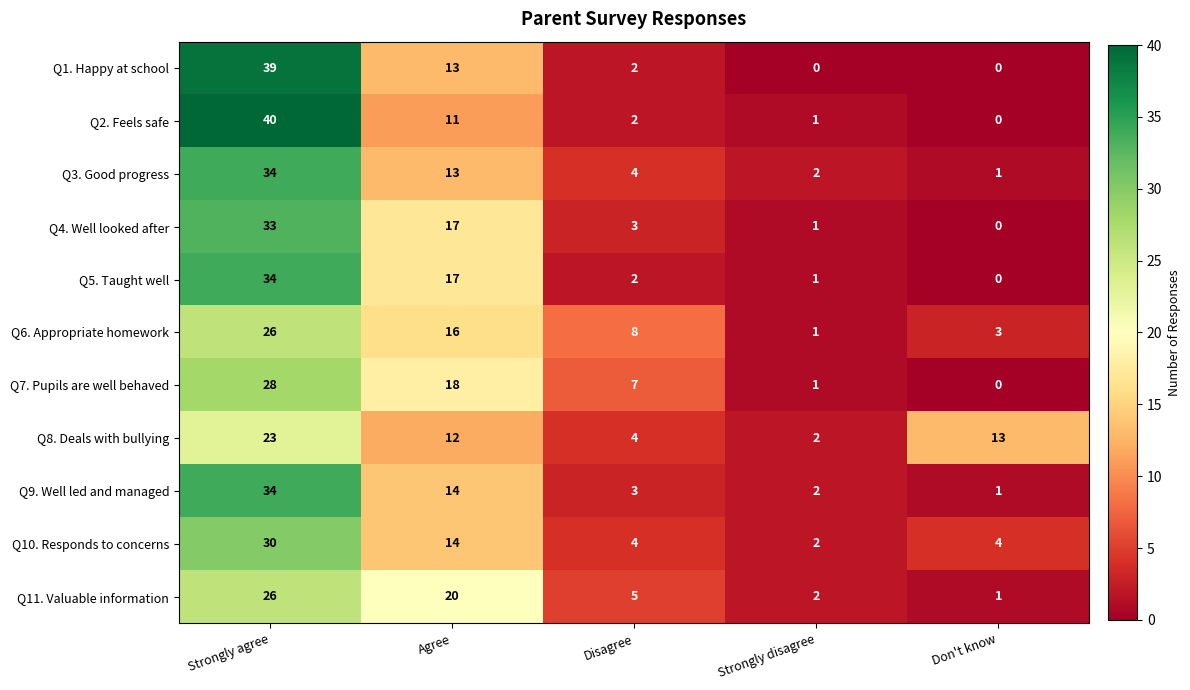

Which series changed the most between Agree and Strongly disagree?

Q11. Valuable information